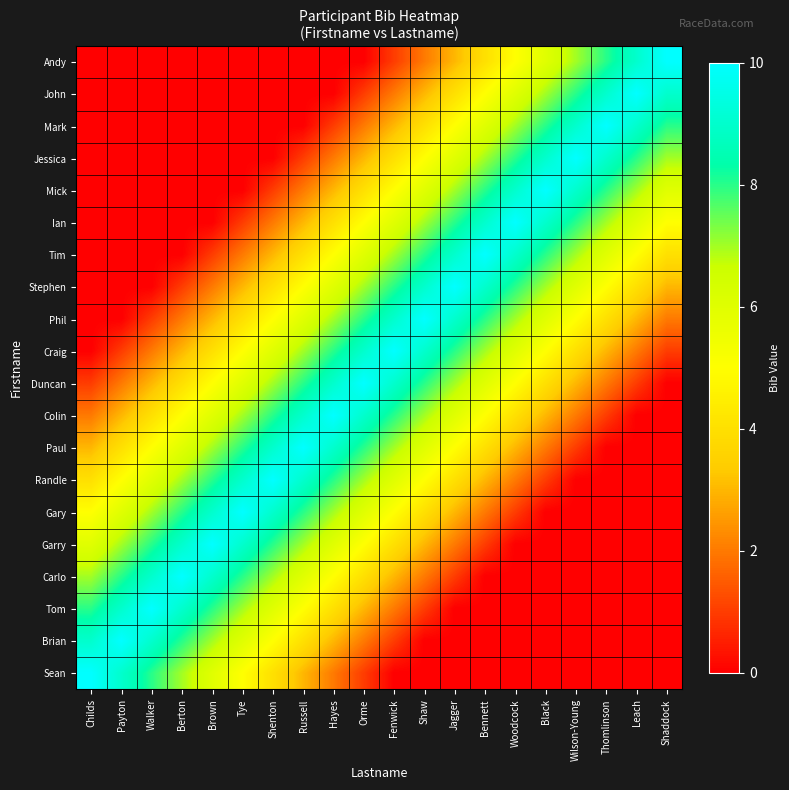

Which series has the widest spread of values?

Sean